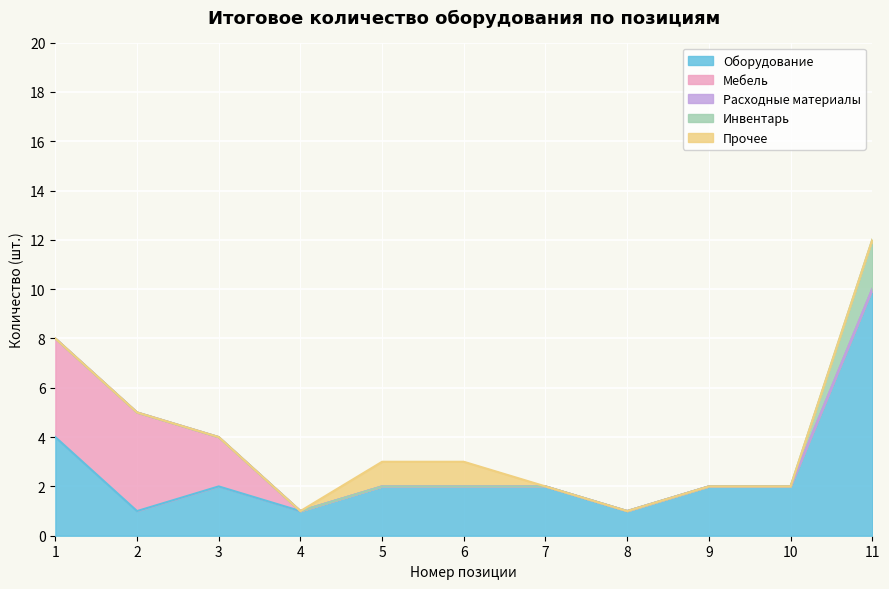

Is it true that Мебель equals 0 at 11?

True